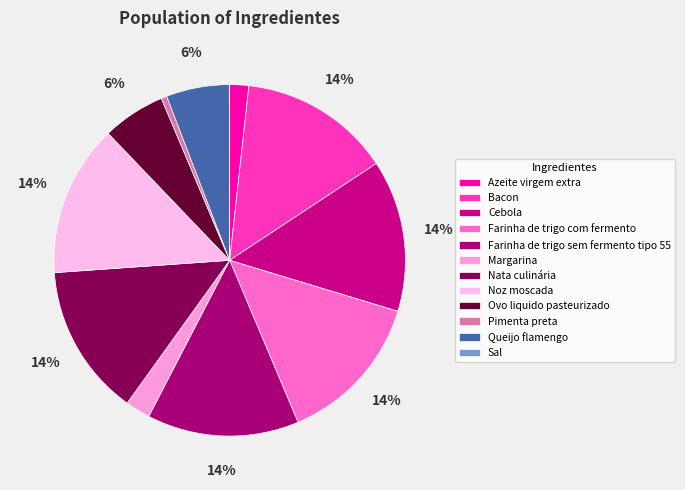

The Cebola slice represents 7% of the pie. True or false?

False